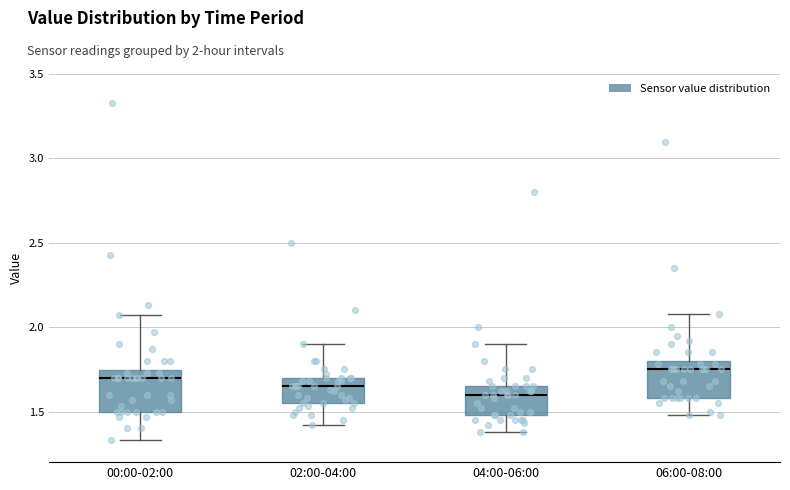

Reading left to right, read every box against the y-axis: the position of its median line, the range the box covers, and the ends of its whiskers. The values are not printed on the chart, so give them approximately, as read against the axis.

00:00-02:00: median 1.70, box 1.50 to 1.75, whiskers 1.35 to 2.05
02:00-04:00: median 1.65, box 1.55 to 1.70, whiskers 1.40 to 1.90
04:00-06:00: median 1.60, box 1.50 to 1.65, whiskers 1.40 to 1.90
06:00-08:00: median 1.75, box 1.60 to 1.80, whiskers 1.50 to 2.10